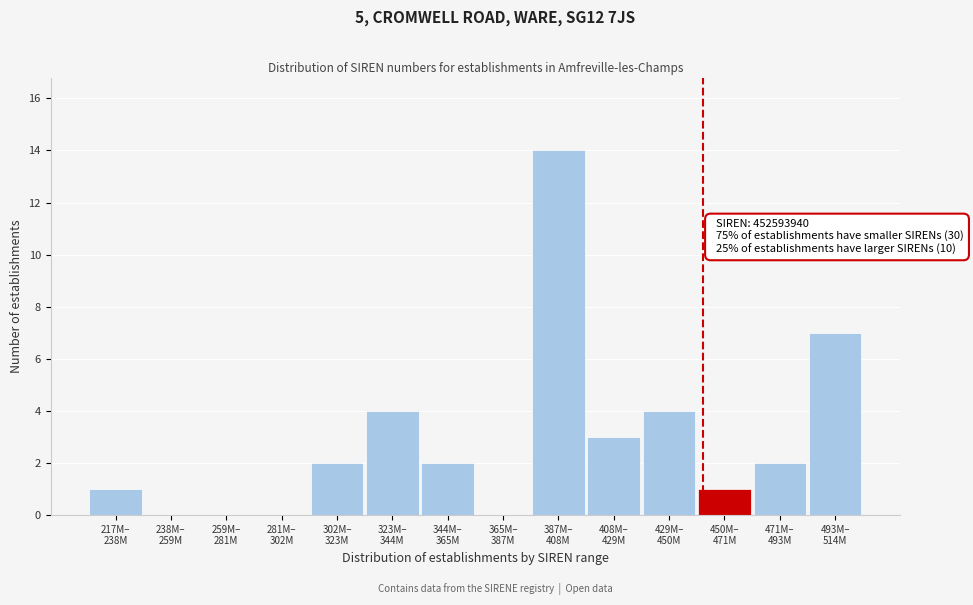

What is the greatest value displayed?

14